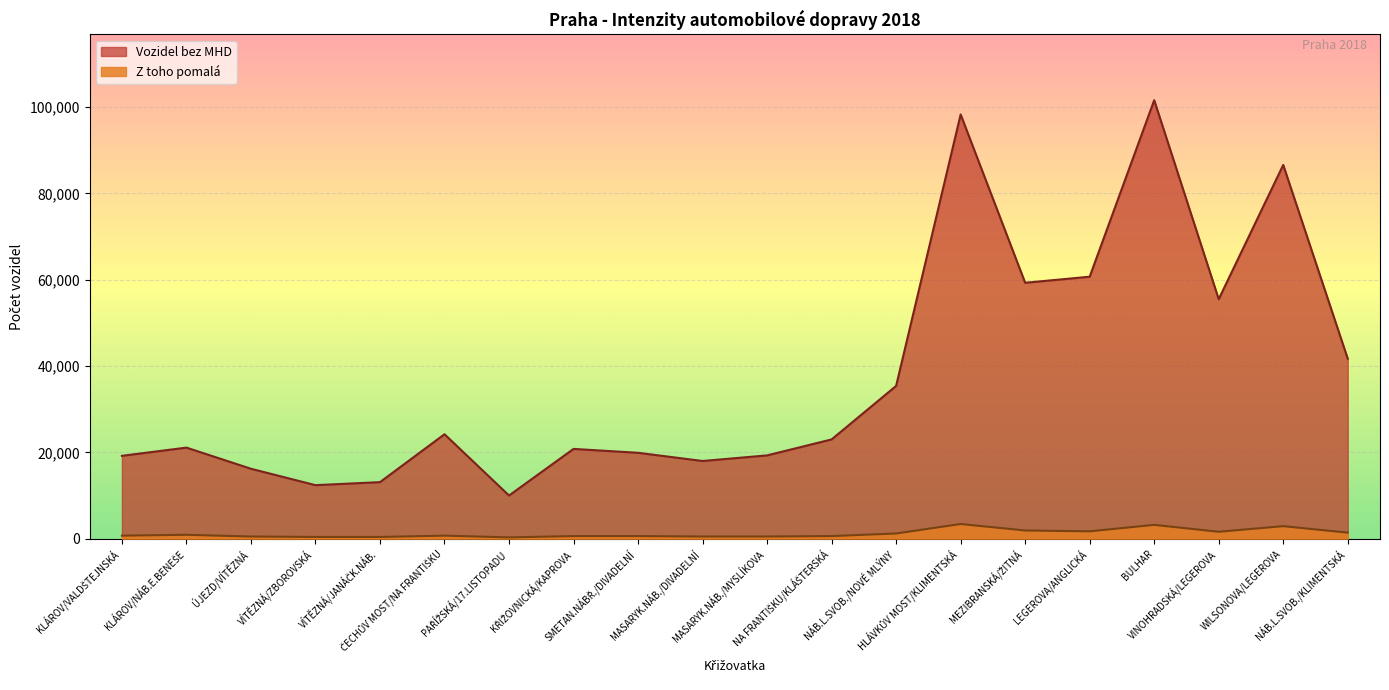

The value of Vozidel bez MHD at ČECHŮV MOST/NA FRANTIŠKU is 41485. True or false?

False